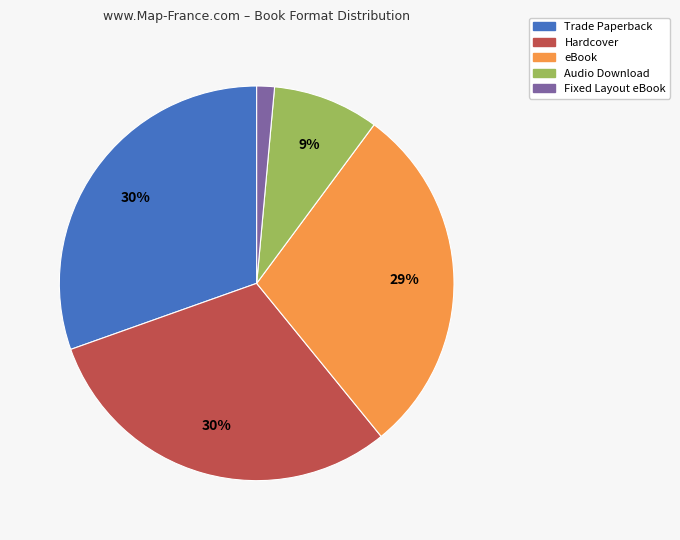

What is the smallest slice in the pie chart?

Fixed Layout eBook